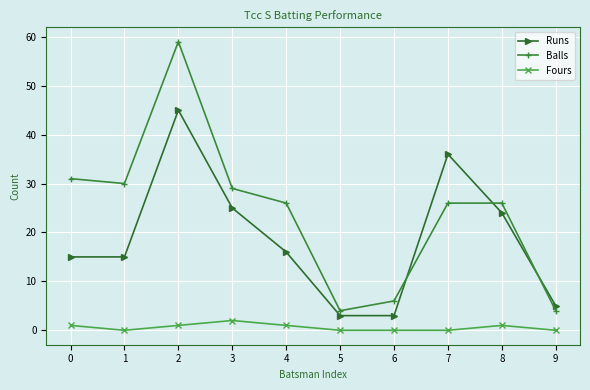

What is the maximum value shown in the chart?

59